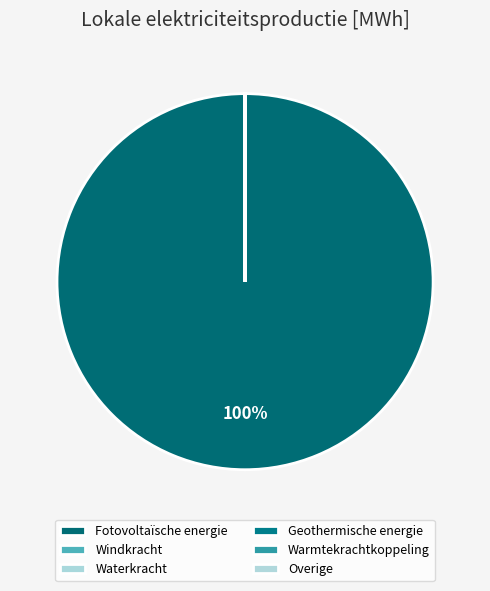

Do Windkracht and Fotovoltaïsche energie together represent more than half of the pie?

Yes